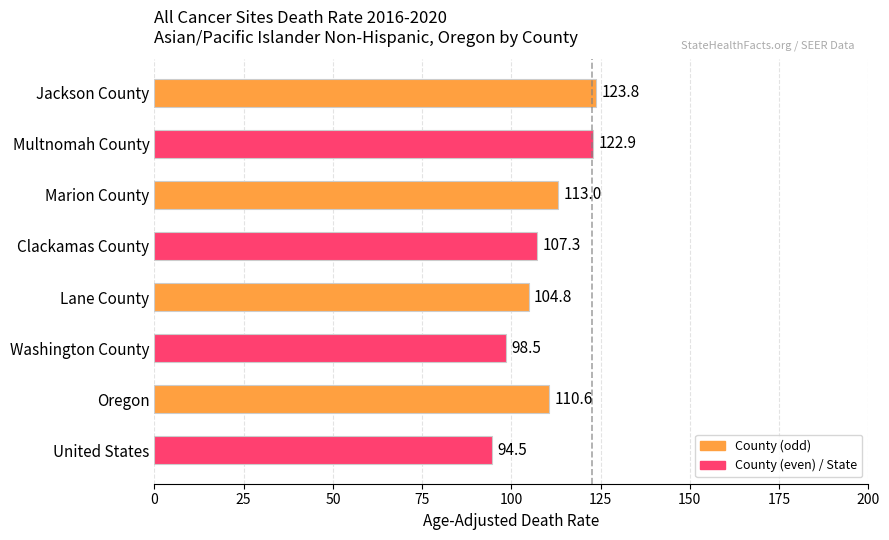

Is it true that the value at Lane County is 104.8?

True